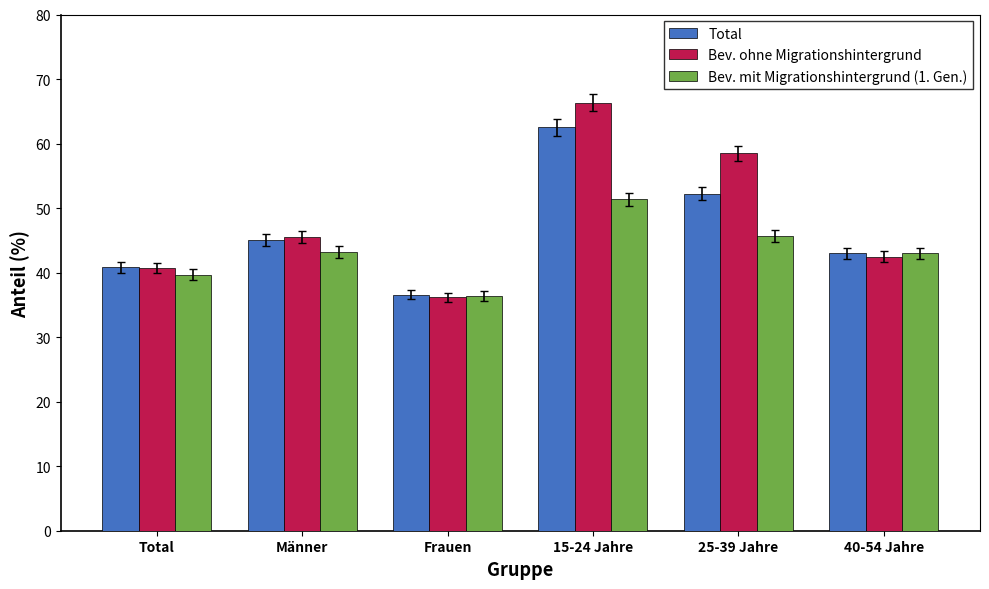

What is the average value of the Bev. ohne Migrationshintergrund series?

48.3